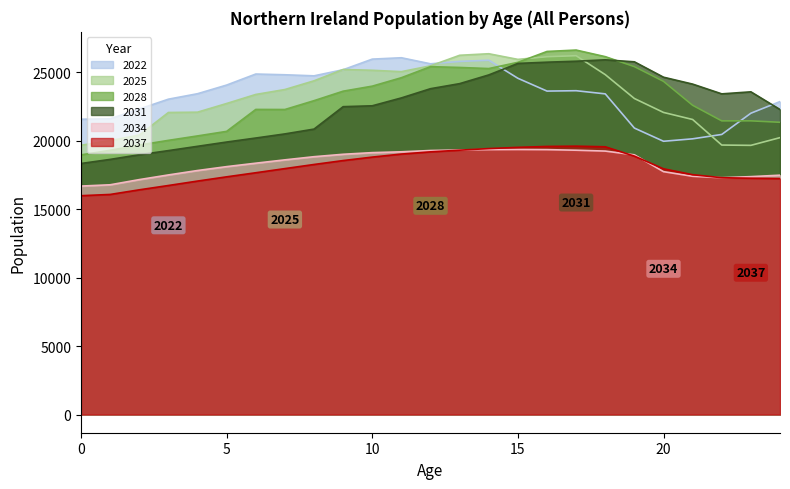

Which series has the largest range (max minus min)?

2028